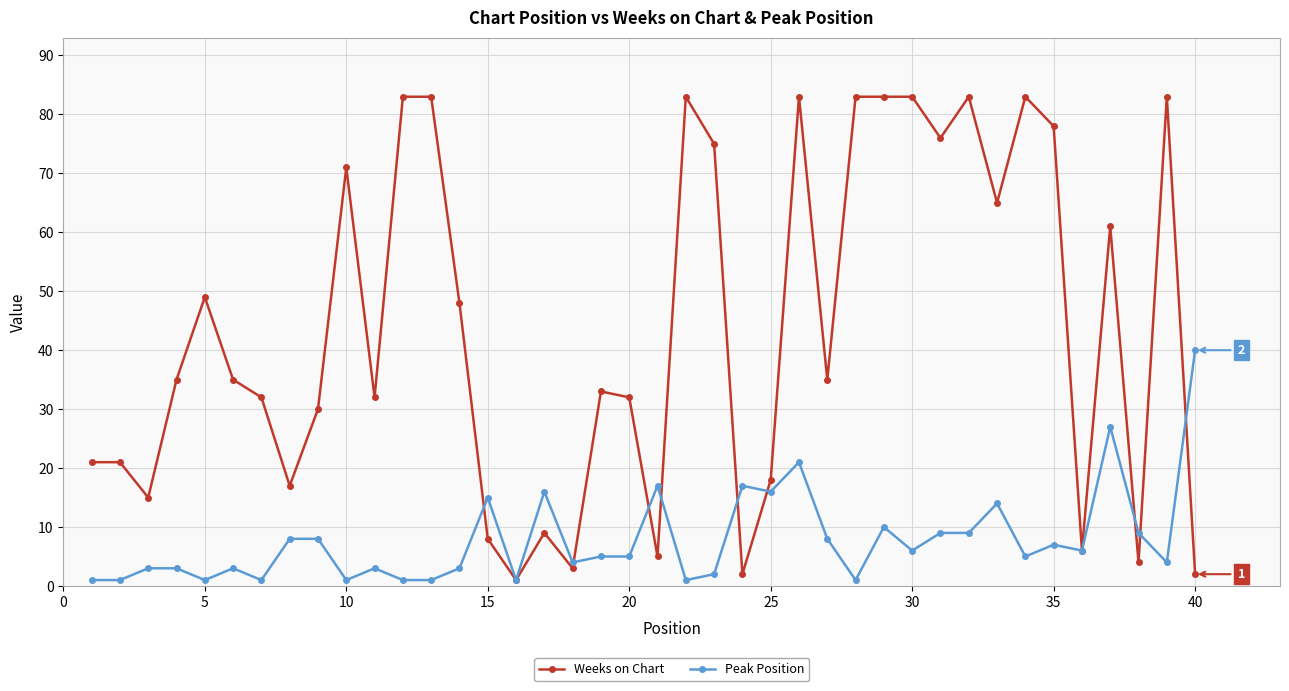

What are all the series names shown in the legend?

Weeks on Chart, Peak Position